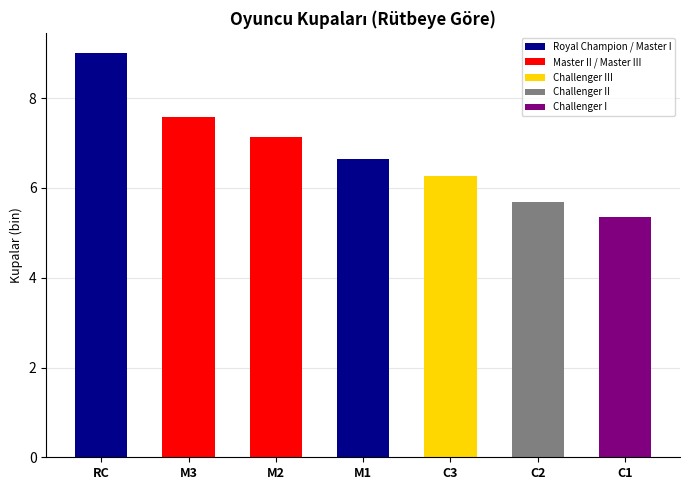

Where is the data nearest to the value 7?

M2